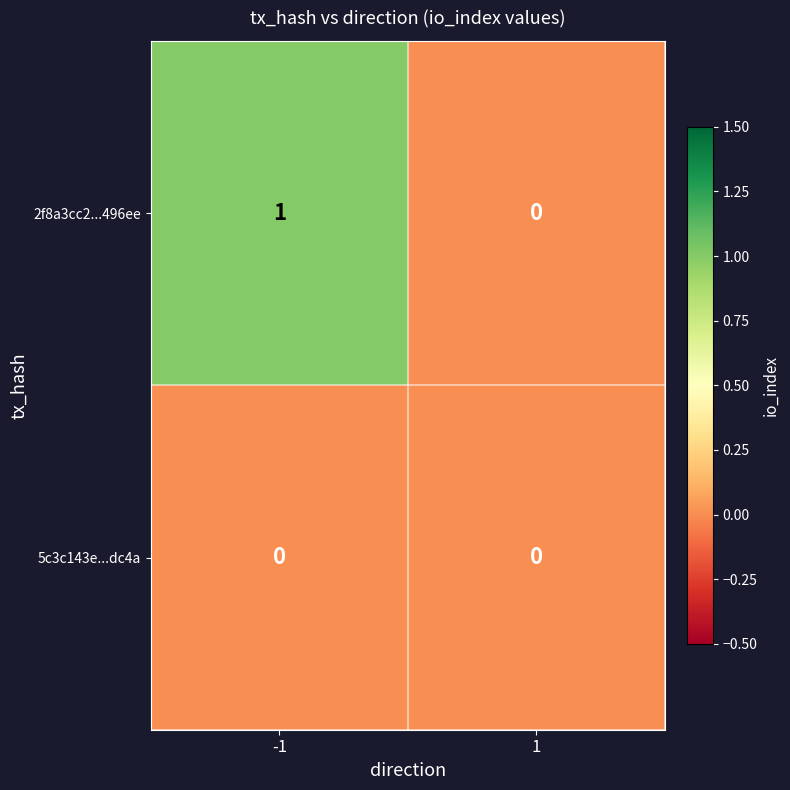

Which series changed the most between -1 and 1?

2f8a3cc2...496ee